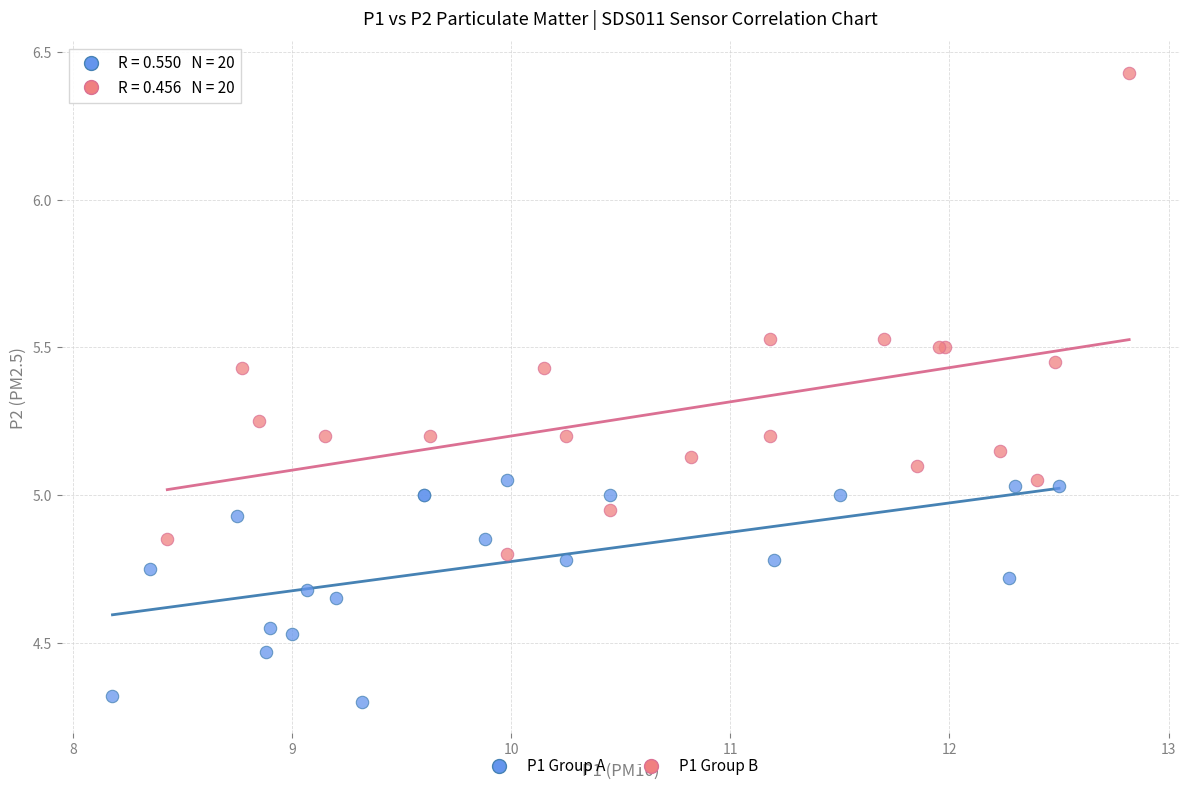

Which series has the largest Y range (max minus min)?

P1 Group B